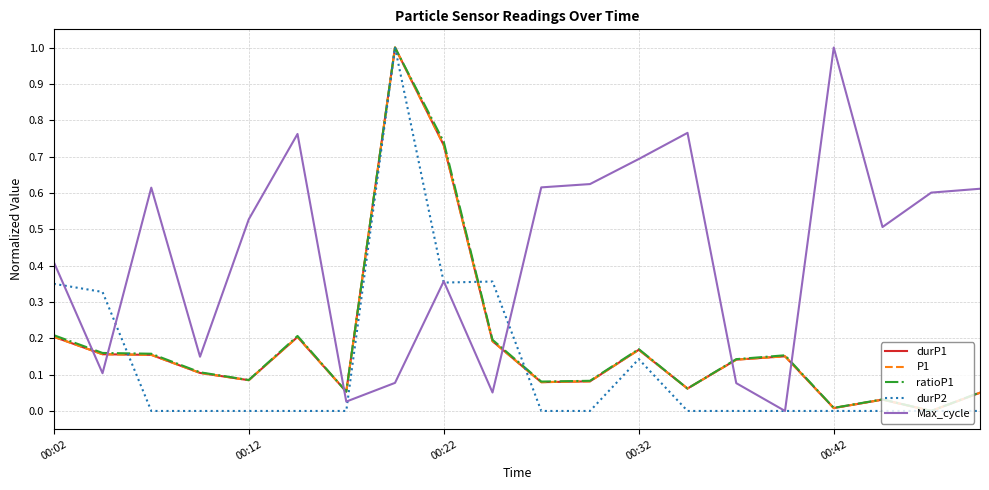

Is this an area chart (filled region under the line)?

No